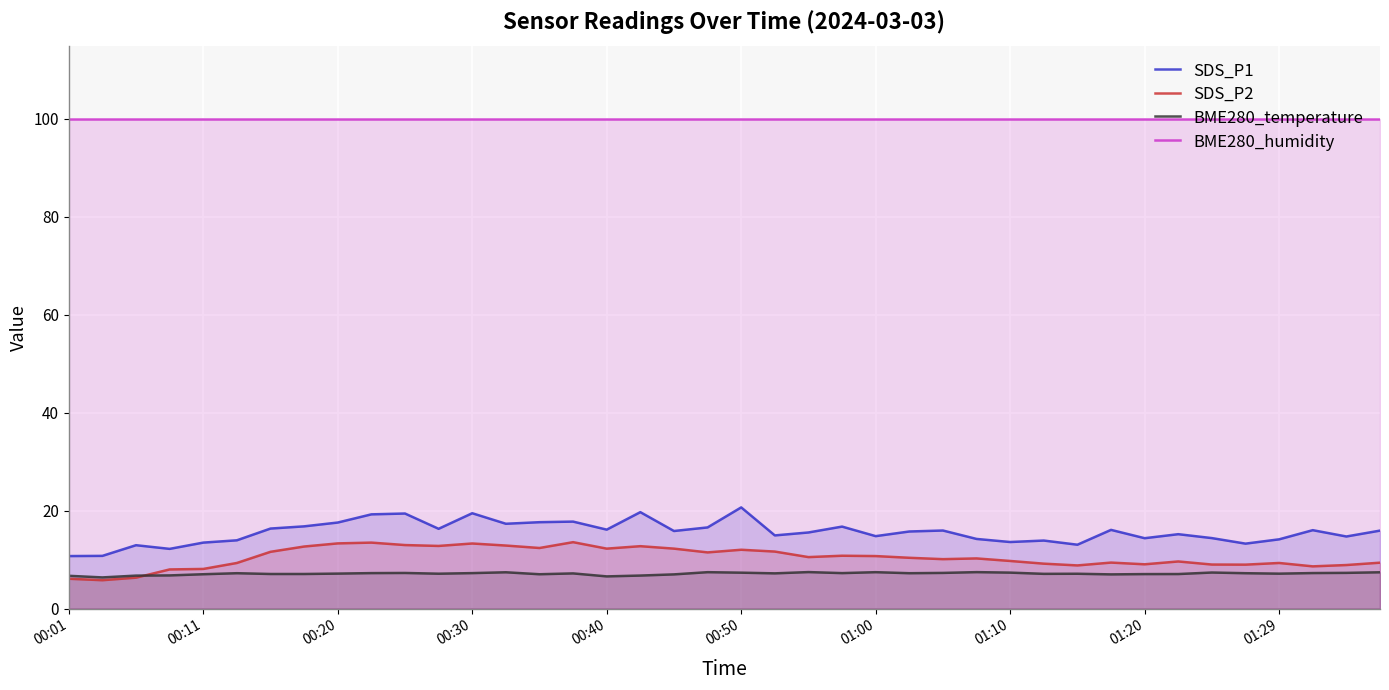

True or false: BME280_temperature and BME280_humidity intersect in this chart.

False